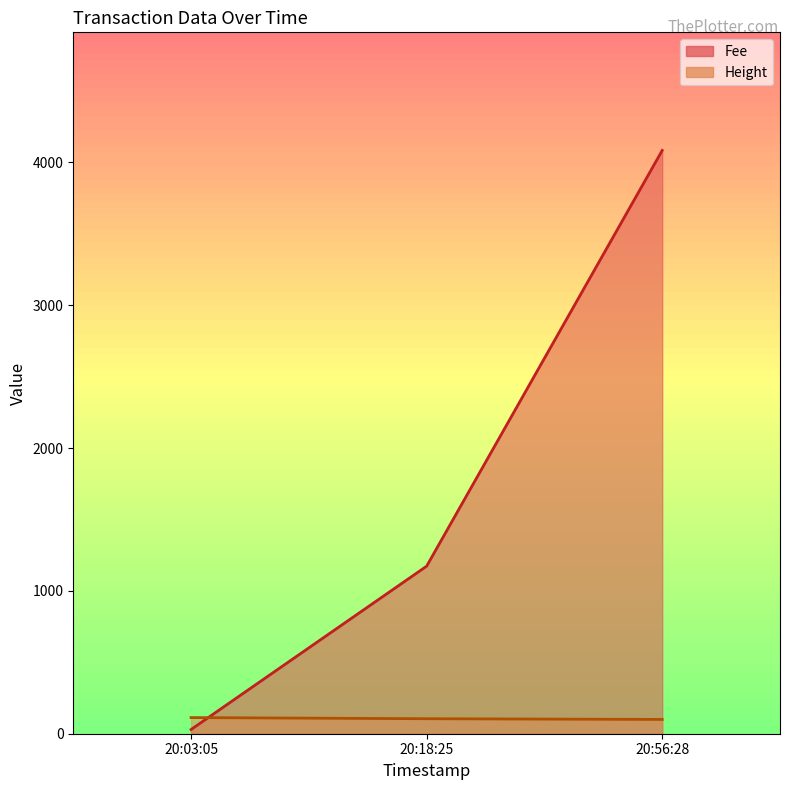

What is the difference between the Fee values at 20:03:05 and 20:18:25?

1143.7